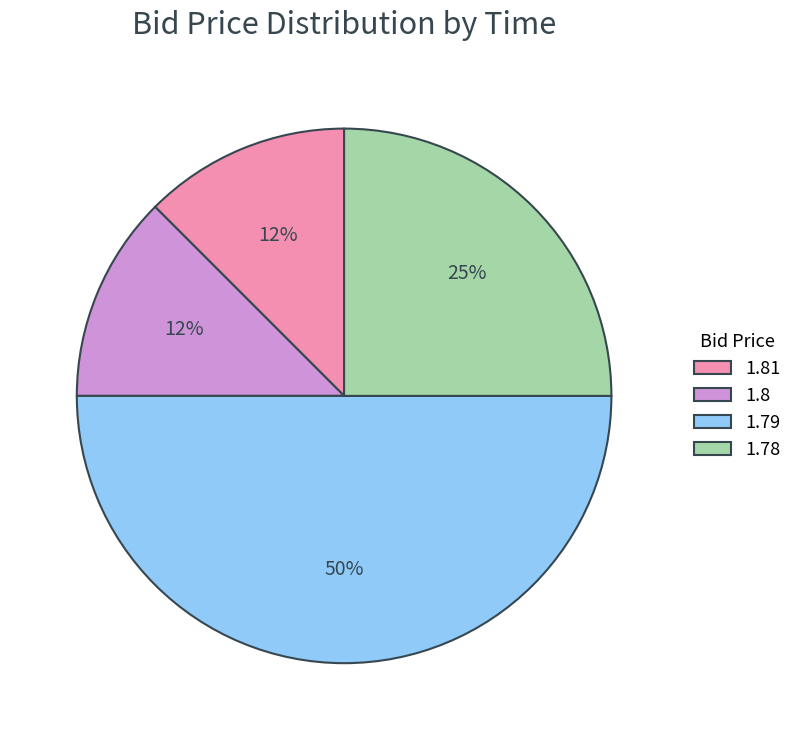

Is 1.8 the majority of the pie?

No